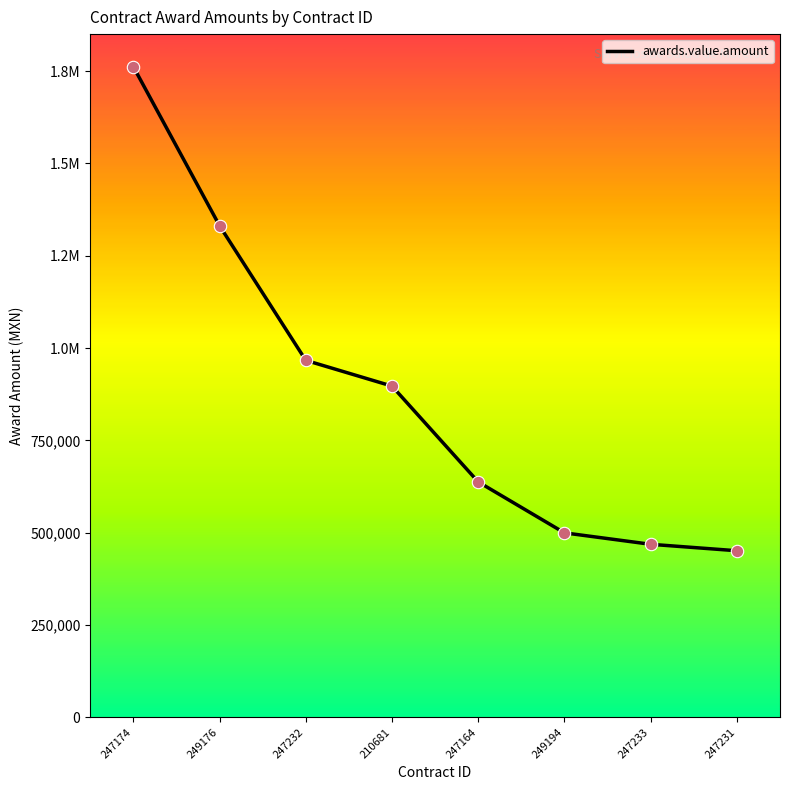

Does the chart have visible grid lines?

No